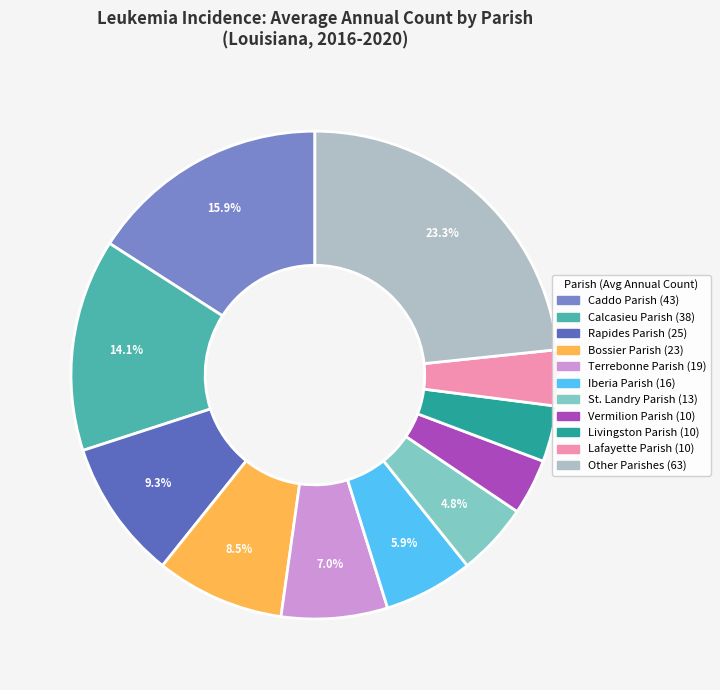

Does any single category account for the majority?

No